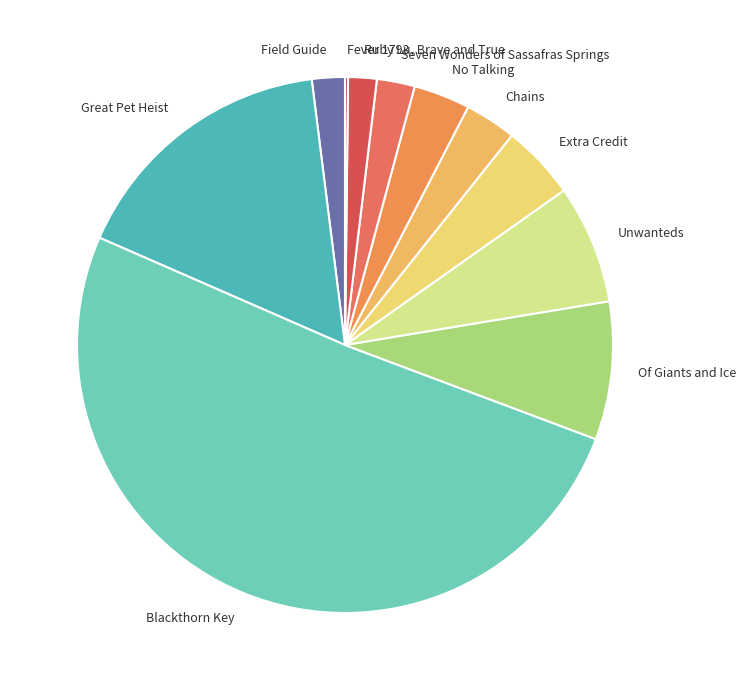

Combined, do Of Giants and Ice and Unwanteds account for over 50%?

No